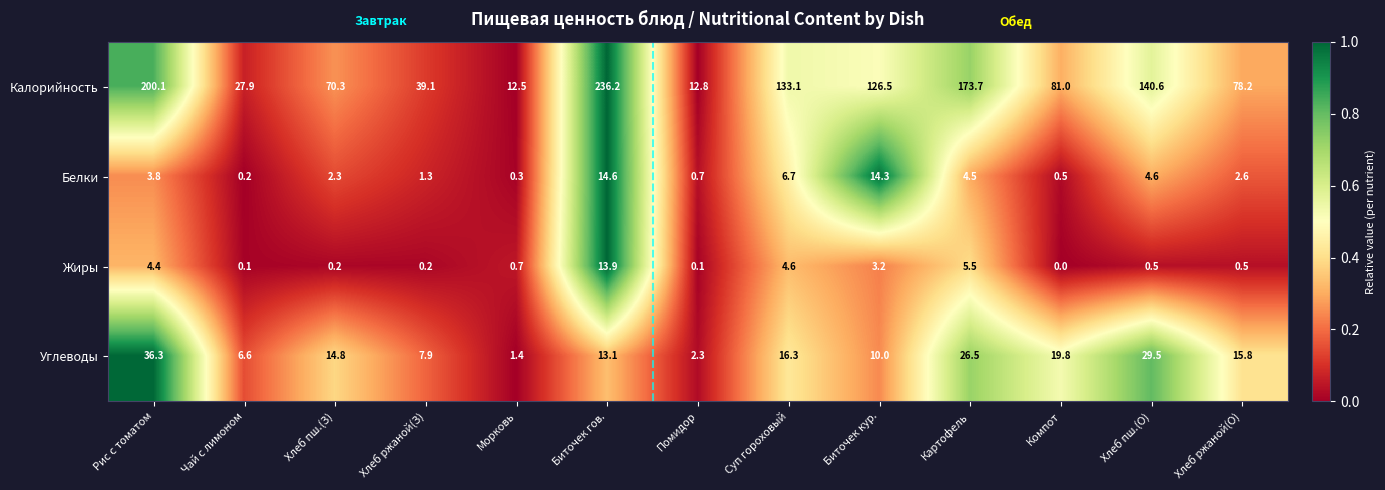

Which series has the largest range (max minus min)?

Калорийность